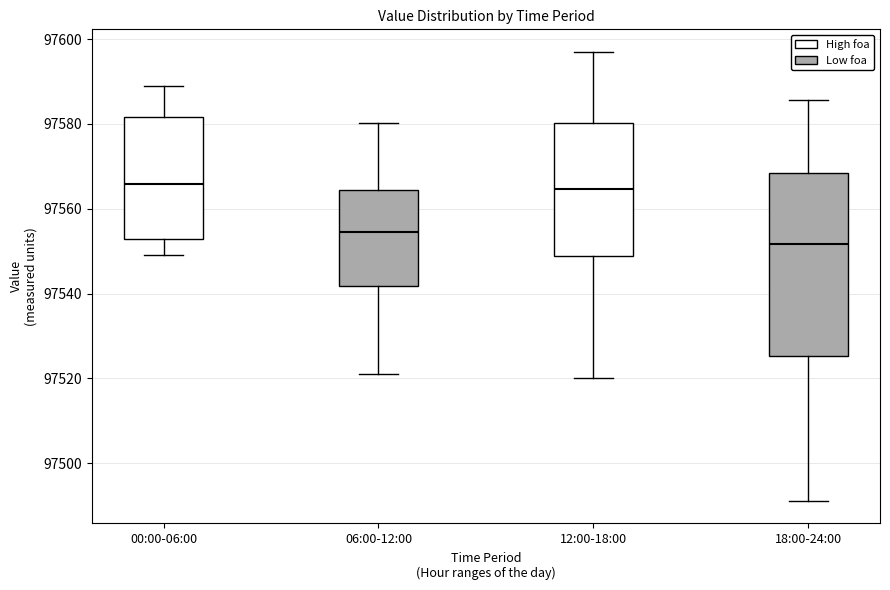

Where is the upper edge of the box for 00:00-06:00 on the y-axis? The values are not printed on the chart, so give them approximately, as read against the axis.

97582